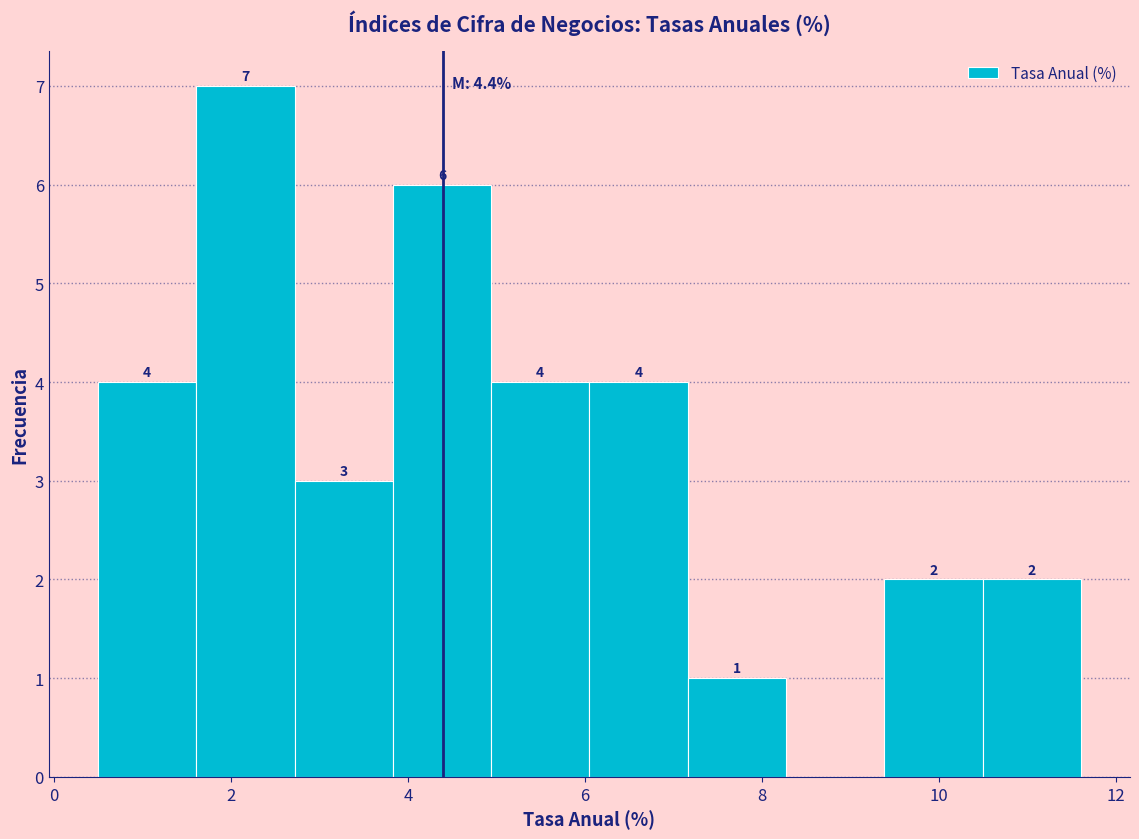

Which range on the x-axis has the tallest bar?

1.6 to 2.8